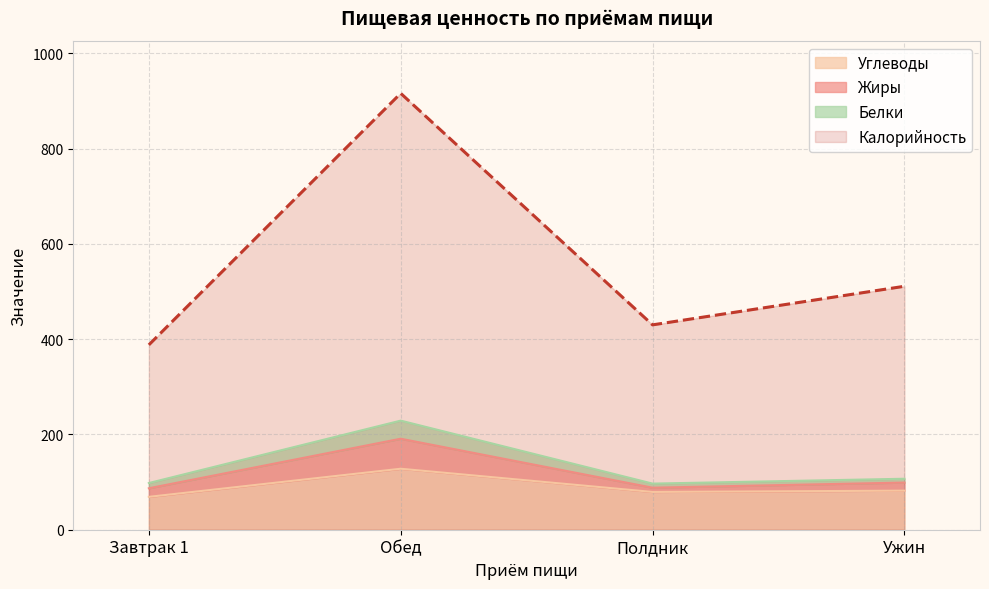

Which series has the widest spread of values?

Калорийность